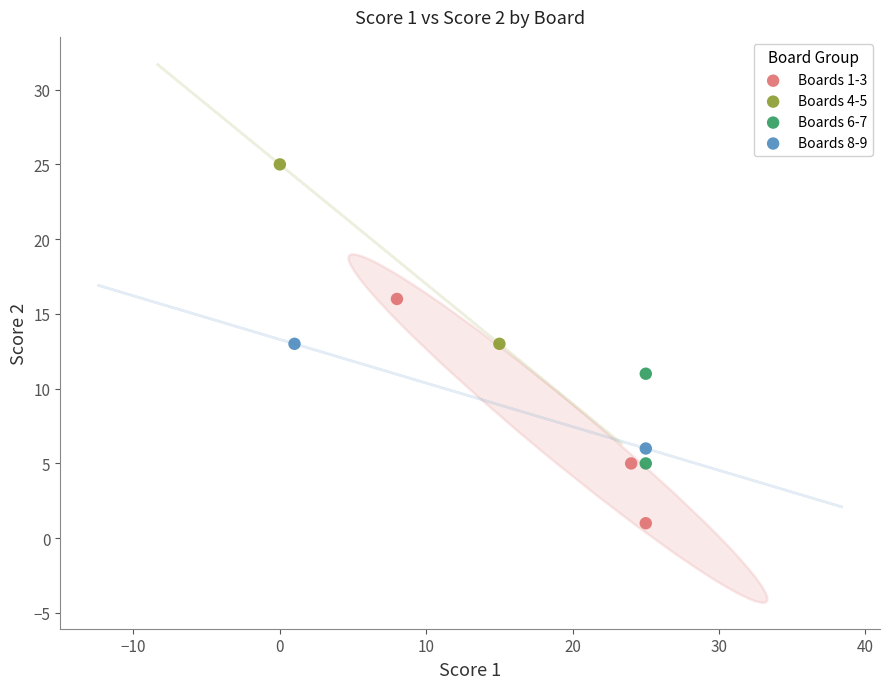

Which series contains the highest Y value?

Boards 4-5